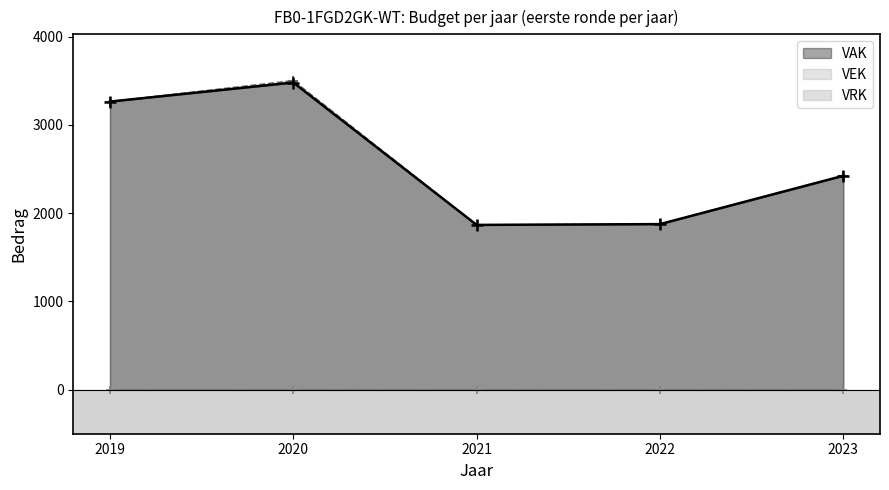

How many values in the VEK series are below 2424?

2